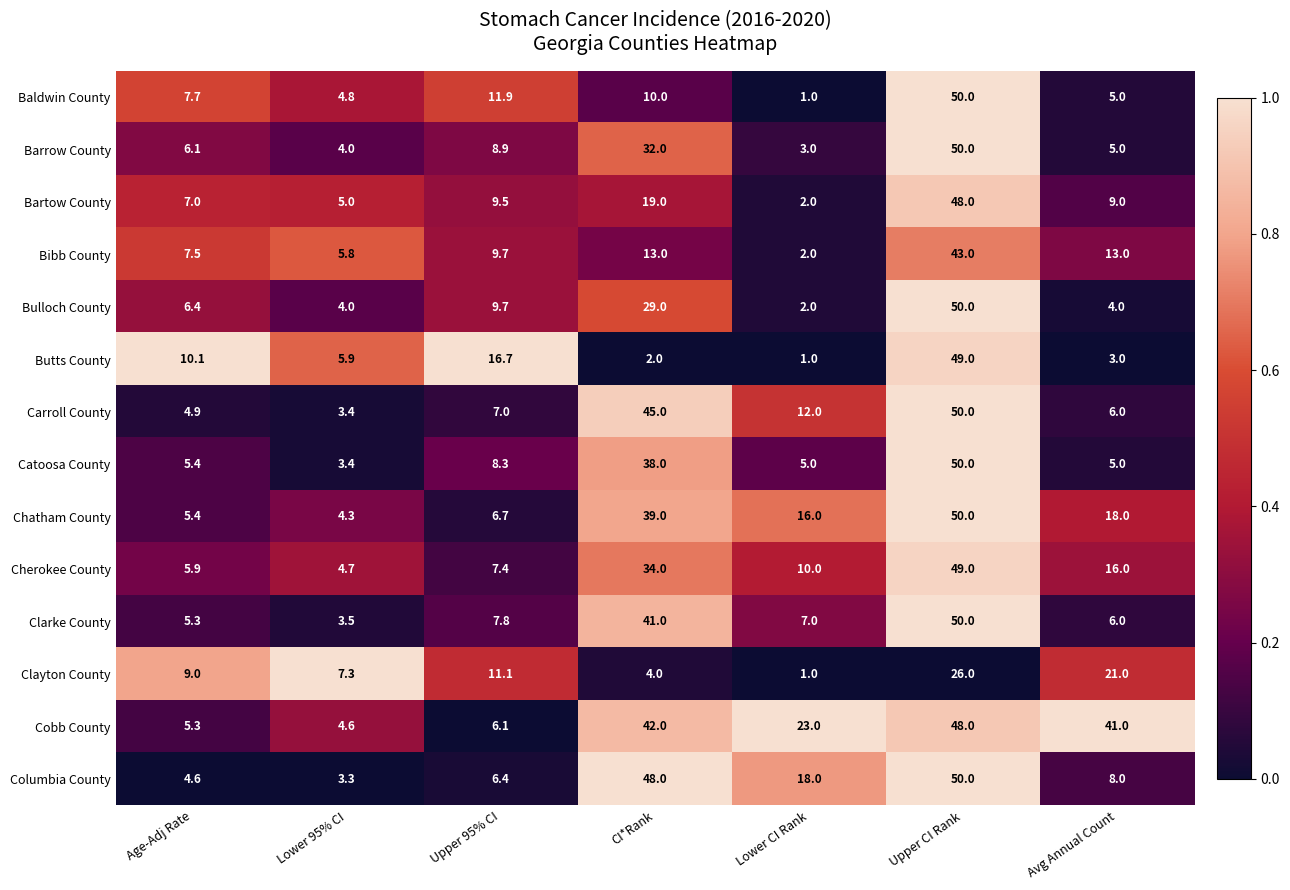

What is the difference between the maximum and second lowest values in the Columbia County series?

45.4